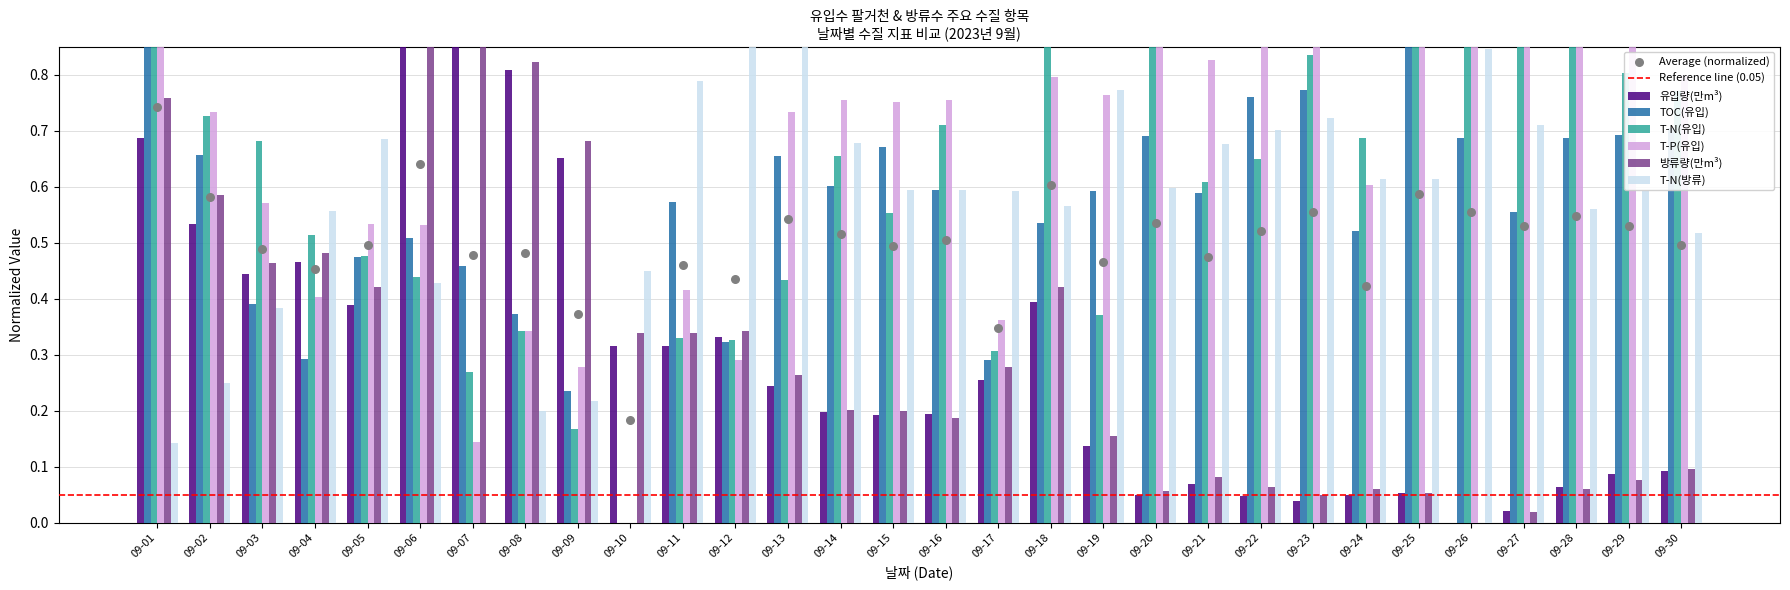

Which series contains the lowest Y value?

유입량(만m³)